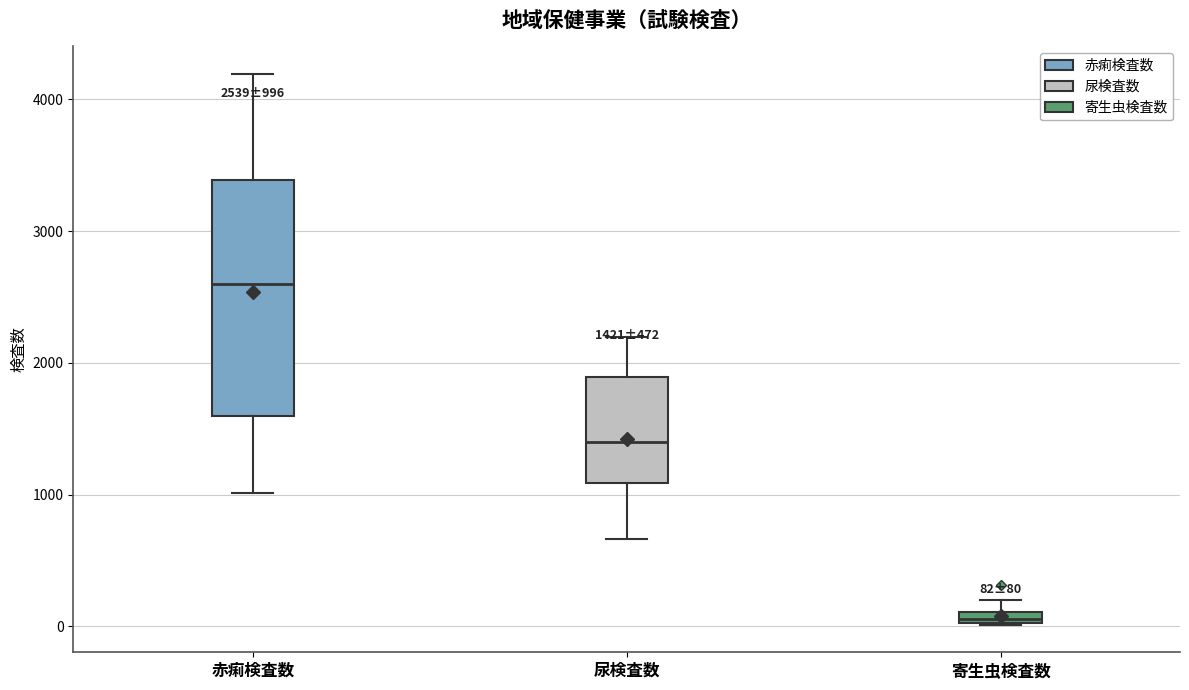

Which box is the tallest, from its lower edge to its upper edge?

赤痢検査数